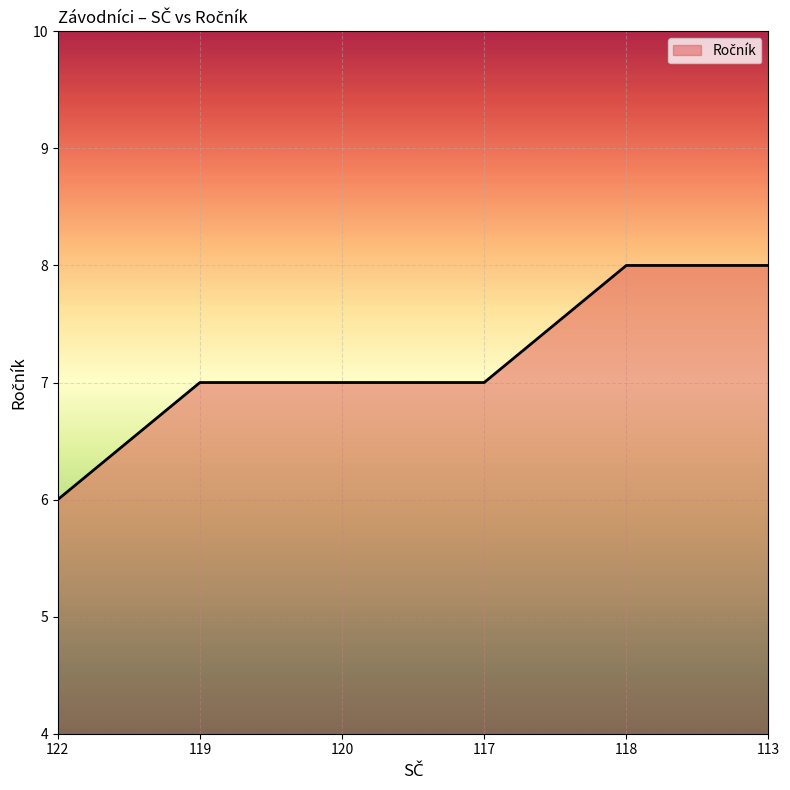

Count the number of categories in the chart.

6